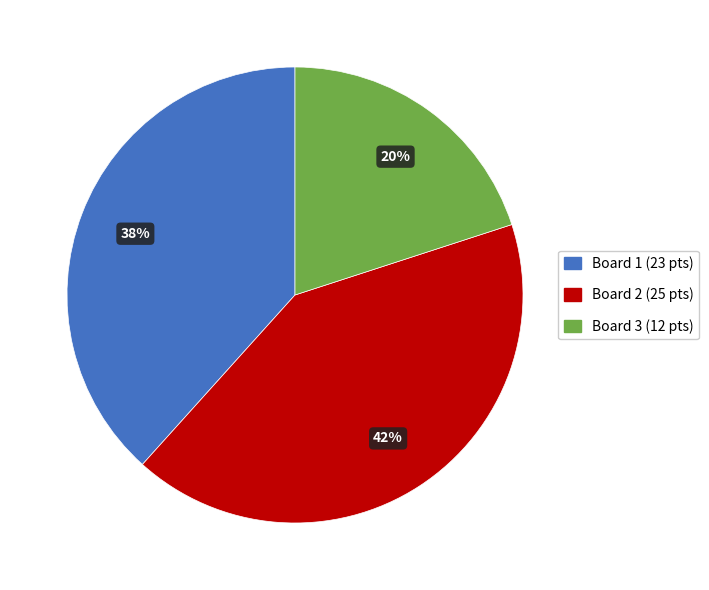

Count the number of slices in the pie.

3